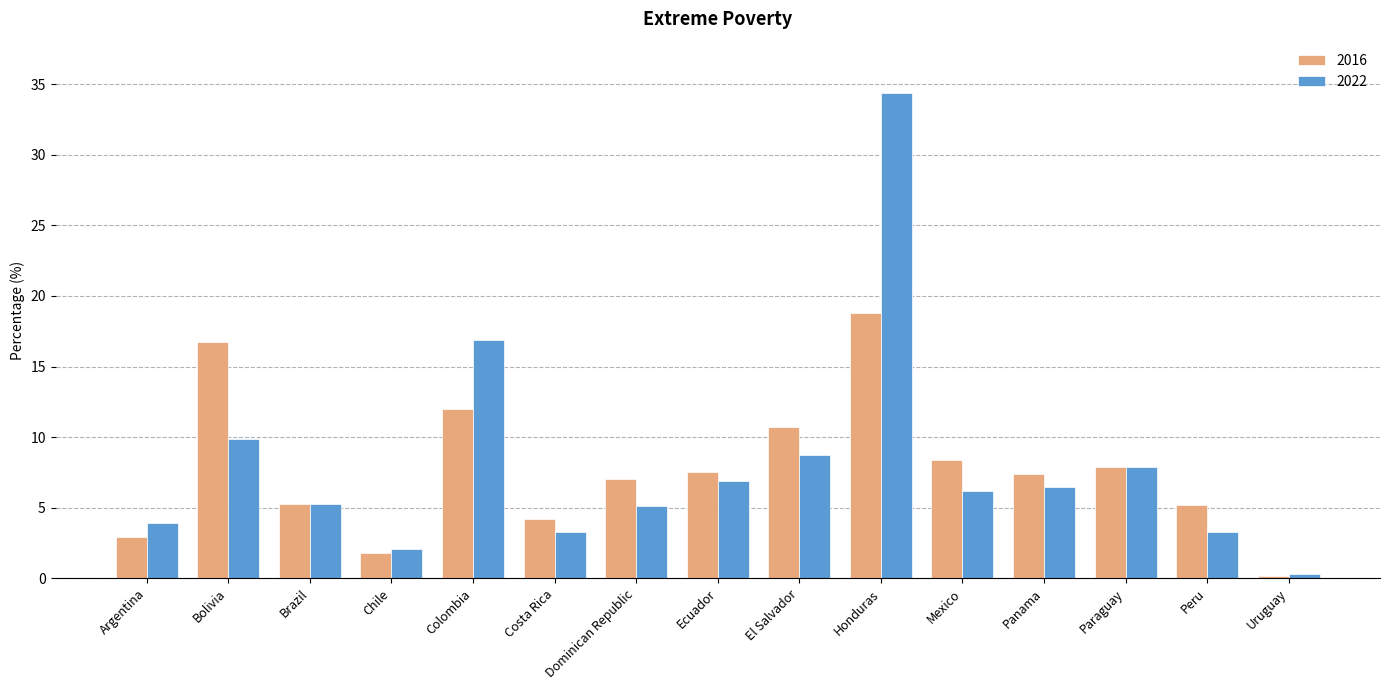

What is the sum of the 2022 values at Costa Rica and Peru?

6.6